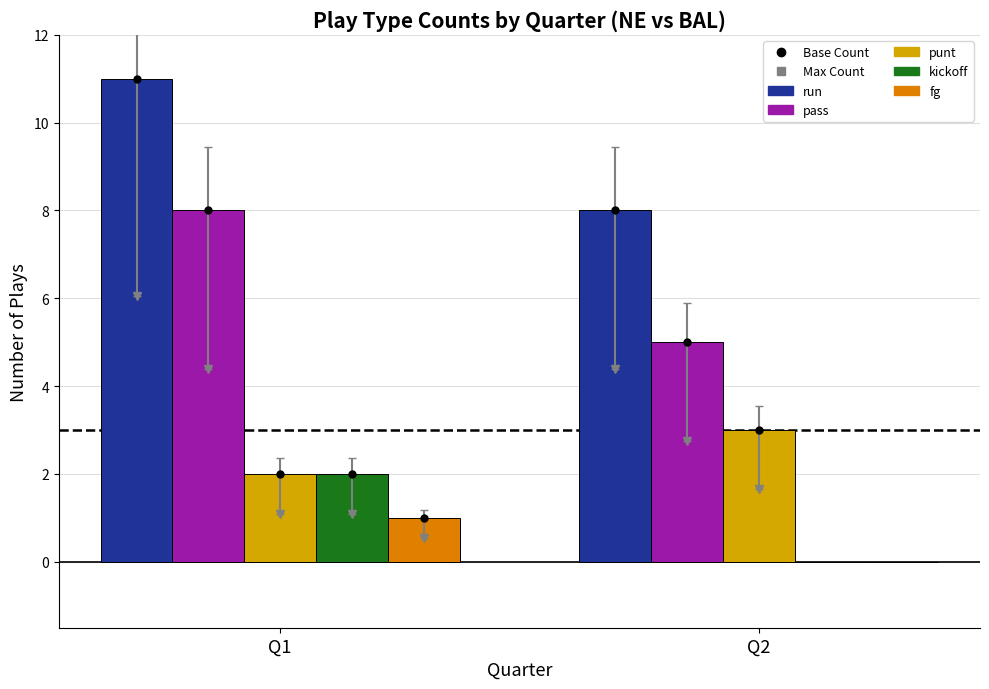

Reading right to left, extract all data points from this chart.

run: 8	11
pass: 5	8
punt: 3	2
kickoff: 0	2
fg: 0	1